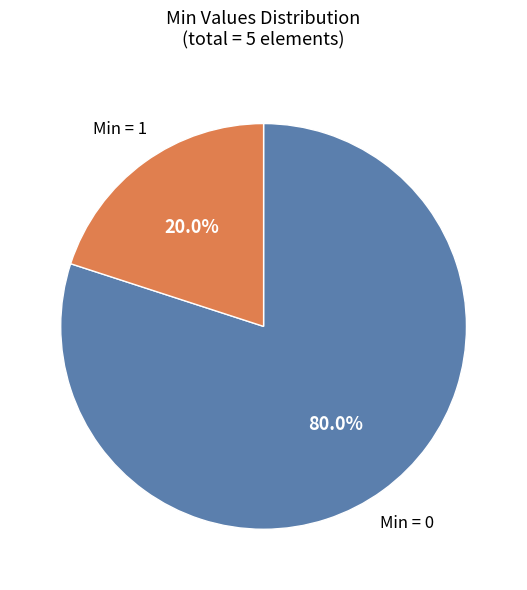

Count the number of slices in the pie.

2